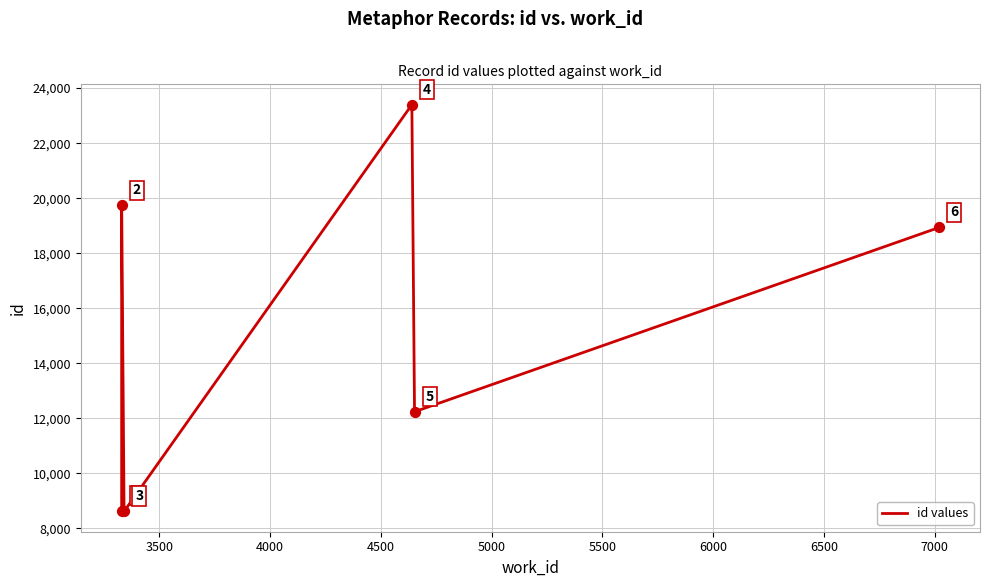

Which has a higher value, 4000 or 5000?

5000